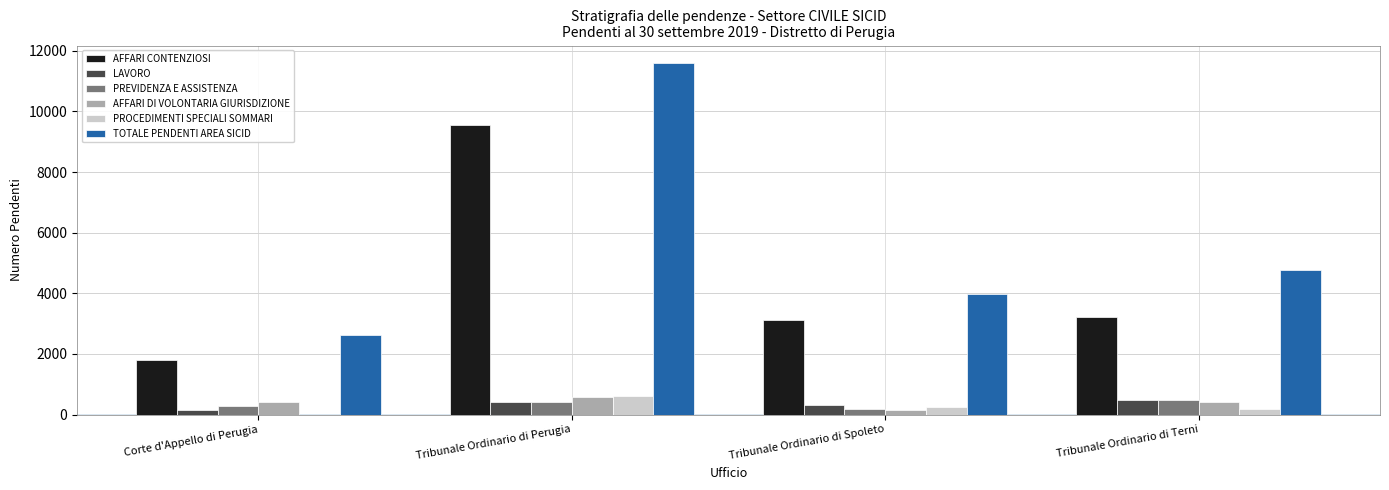

At which category is the sum across all series the highest?

Tribunale Ordinario di Perugia